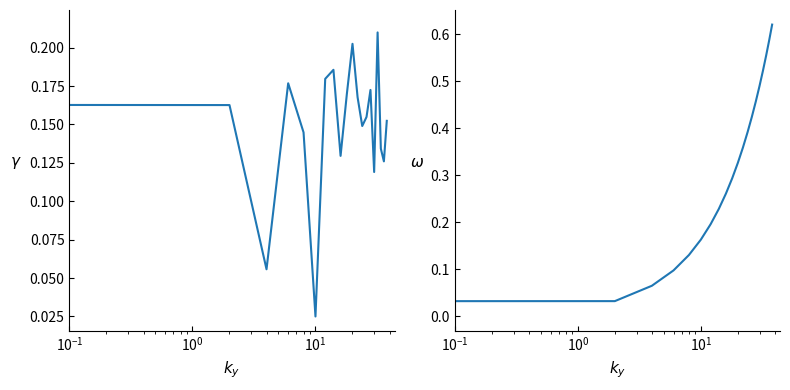

How many lines are shown in the chart?

2